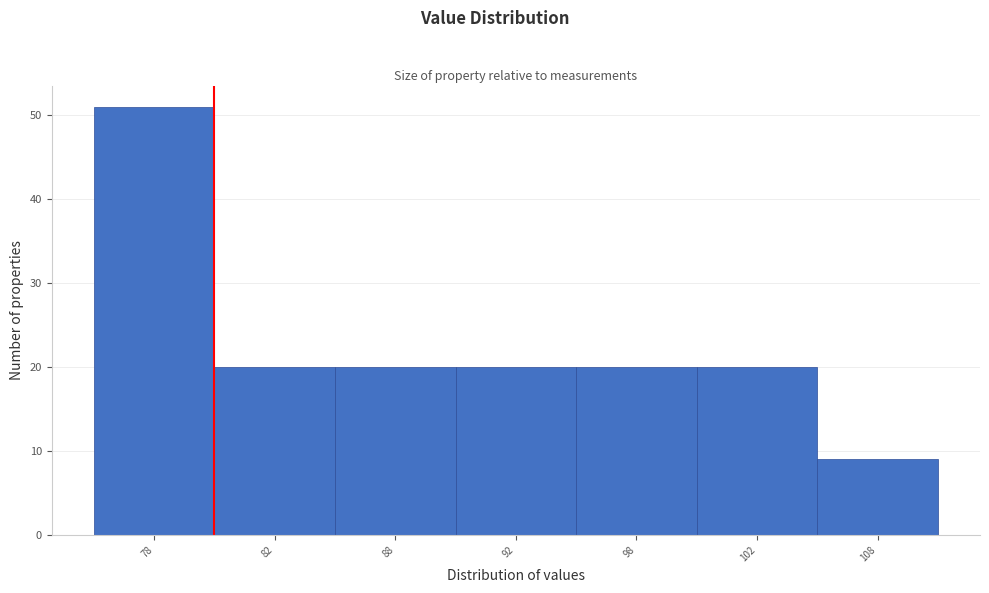

Reading right to left, extract all data points from this chart.

108=9	102=20	98=20	92=20	88=20	82=20	78=51